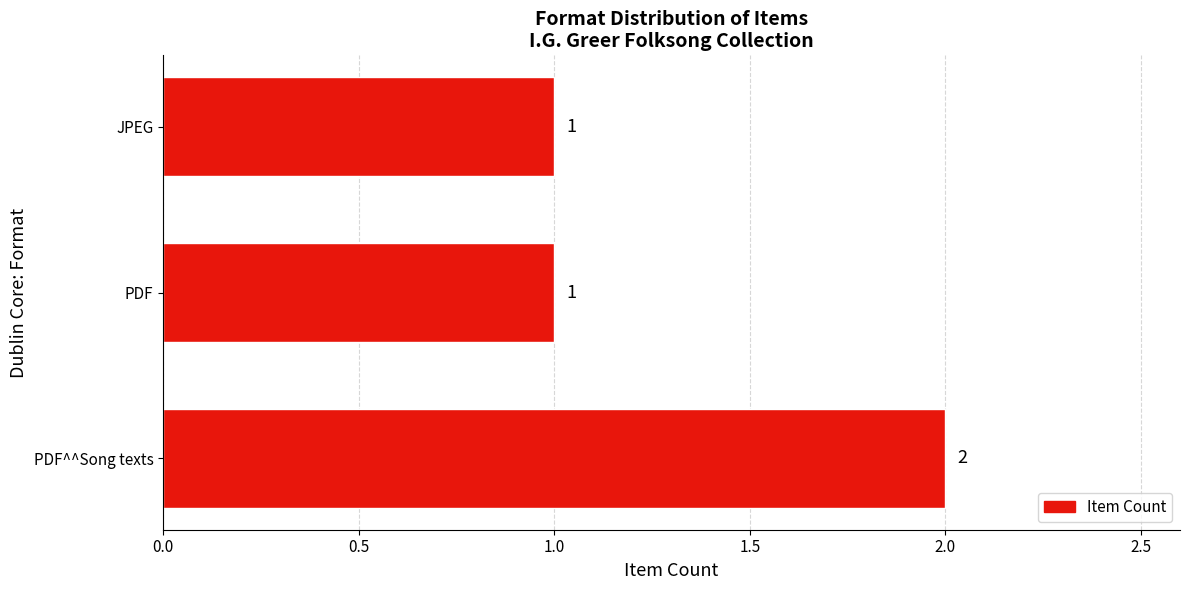

True or false: the data shows 1 at PDF.

True